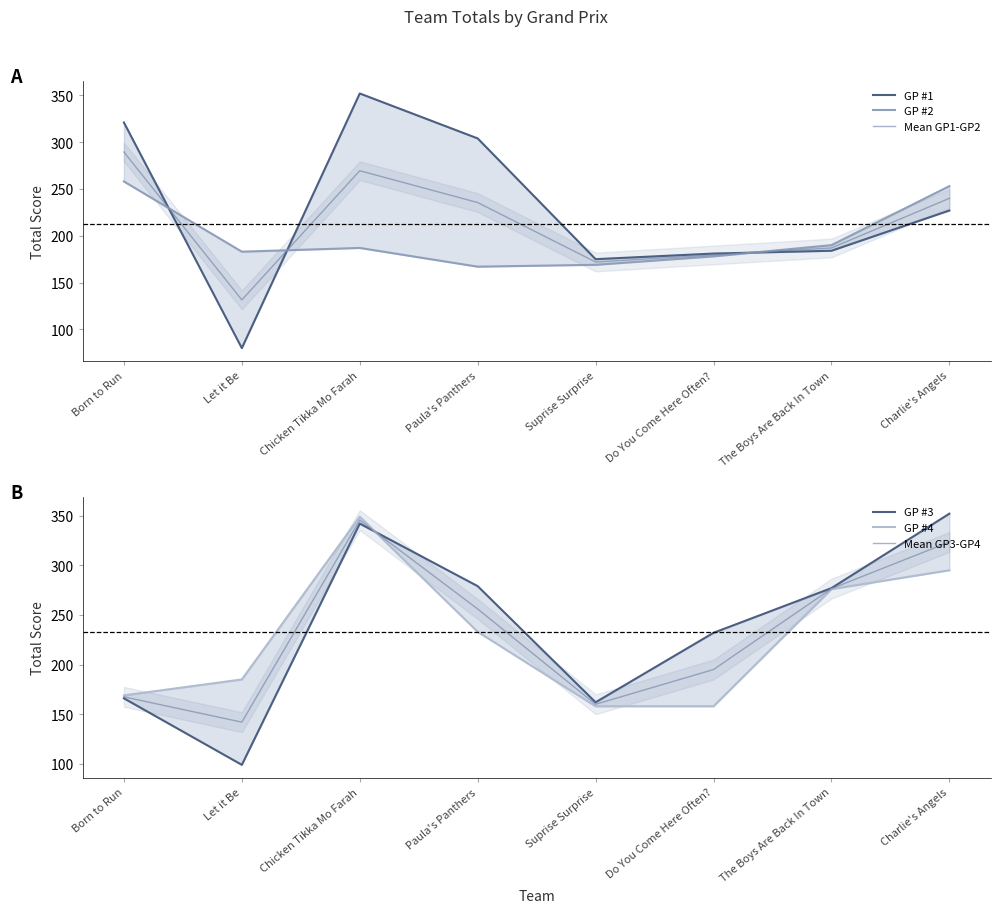

In Mean GP1-GP2, how many points are lower than both neighbors (excluding endpoints)?

2